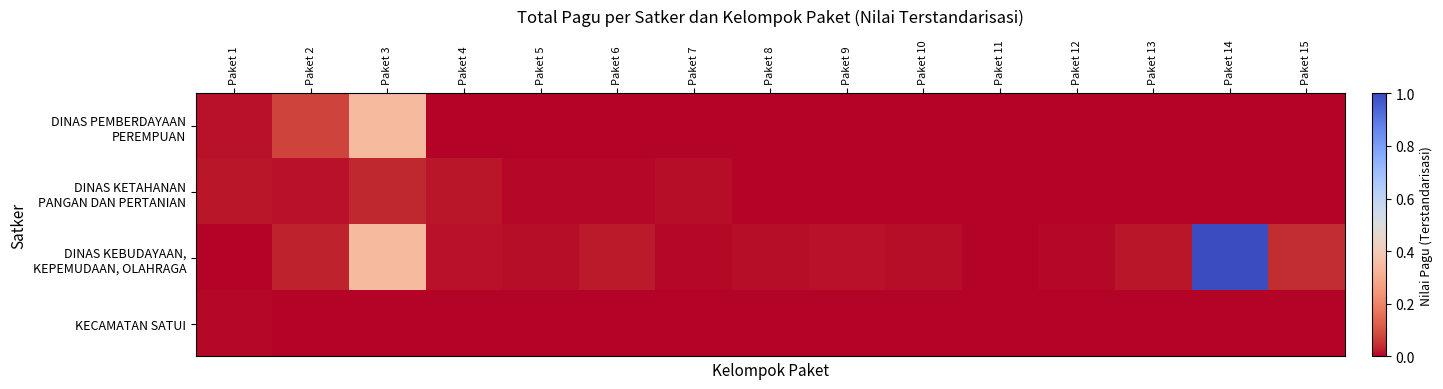

Which series changed the most between Paket 6 and Paket 7?

DINAS KEBUDAYAAN, KEPEMUDAAN, OLAHRAGA